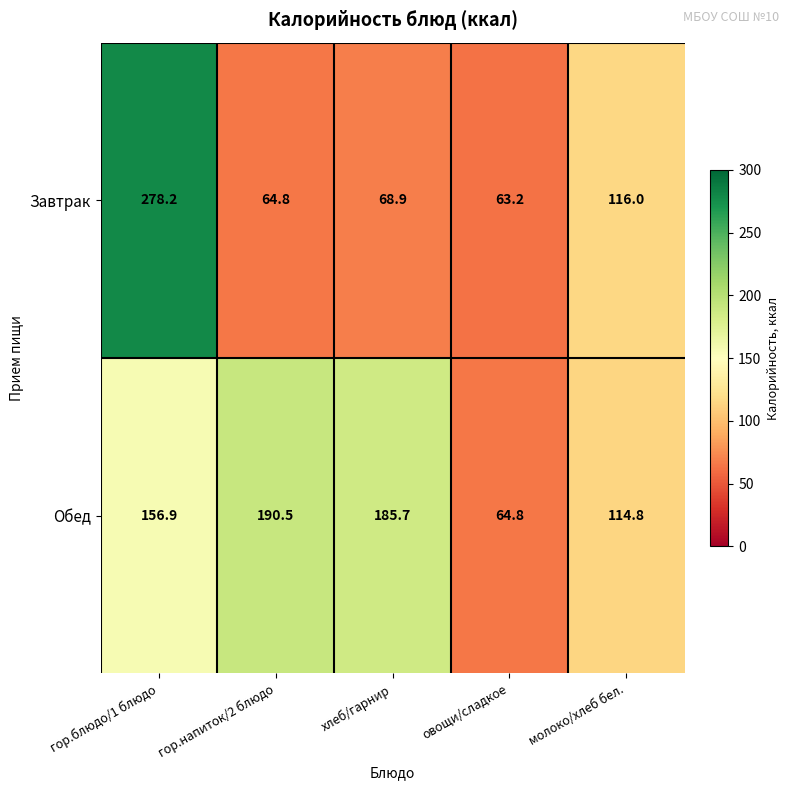

At which category does the chart reach its peak across all series?

гор.блюдо/1 блюдо